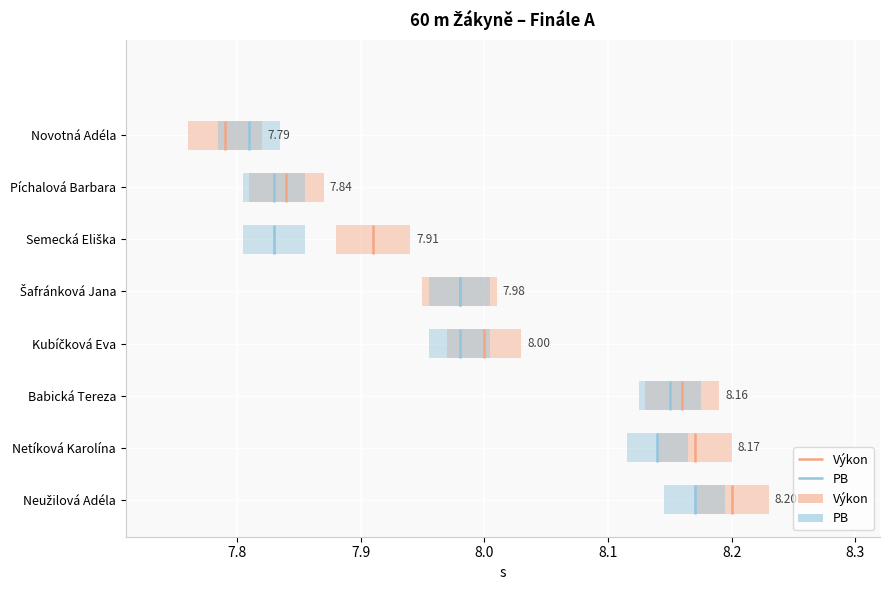

At which category is the sum across all series the highest?

Neužilová Adéla